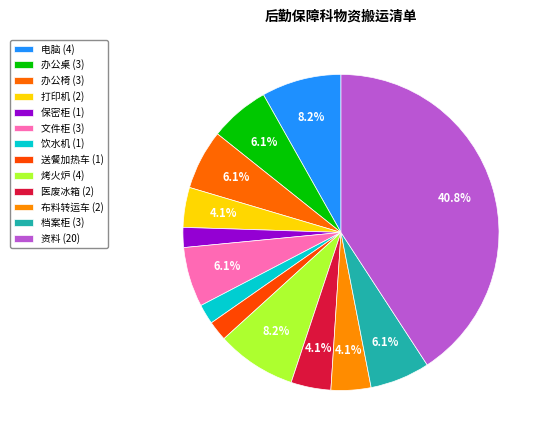

Rank the categories by value from highest to lowest.

资料, 电脑, 烤火炉, 办公桌, 办公椅, 文件柜, 档案柜, 打印机, 医废冰箱, 布料转运车, 保密柜, 饮水机, 送餐加热车